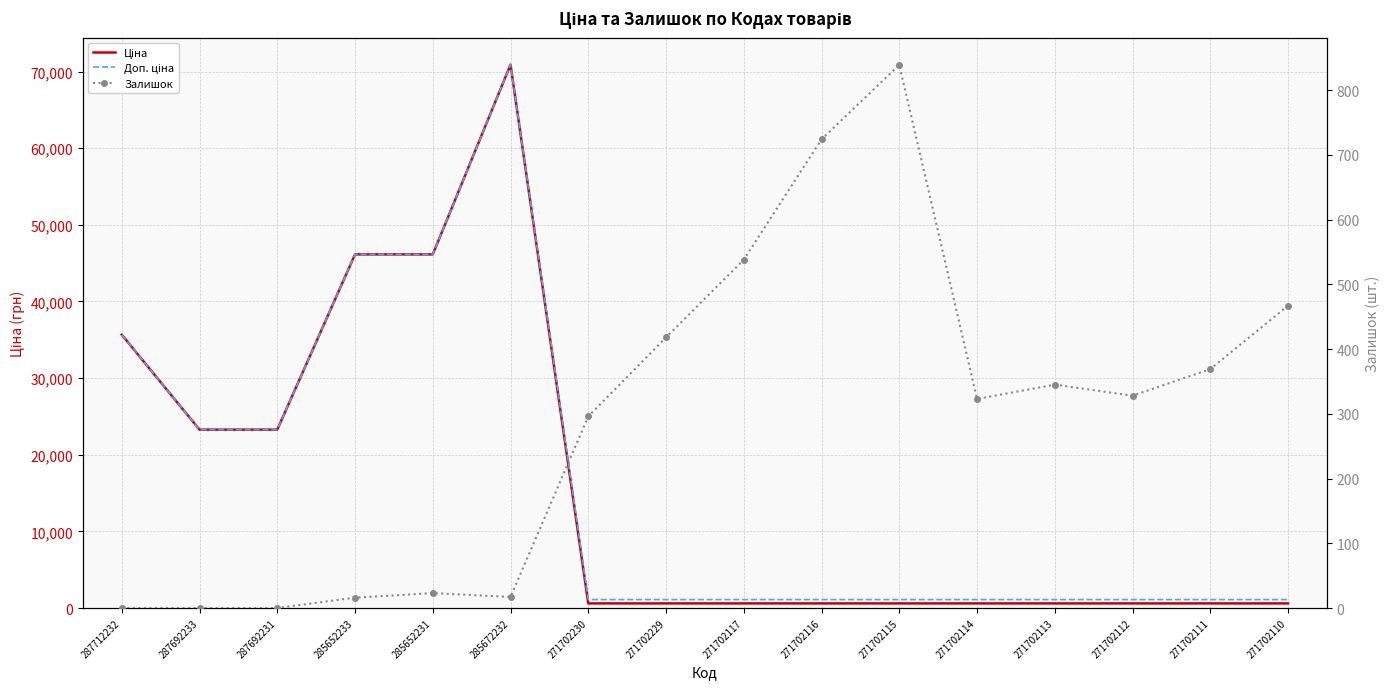

Which has a higher value, 287712232 or 271702230?

287712232